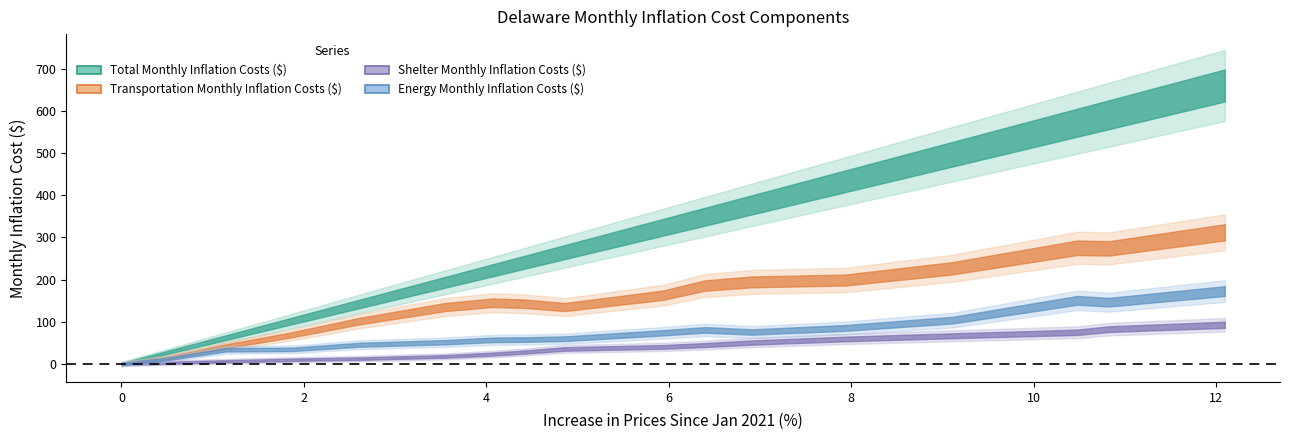

What is the difference between the second highest and minimum values in the Energy Monthly Inflation Costs ($) series?

150.9